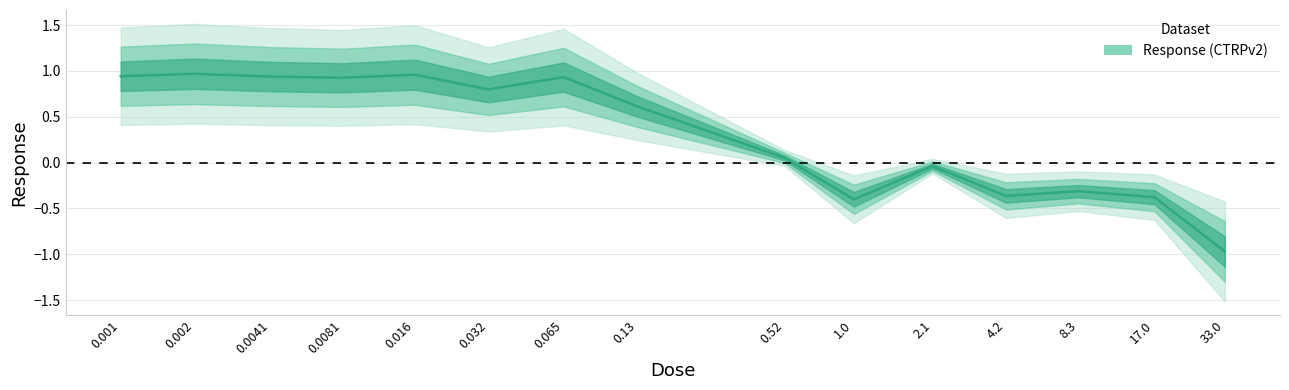

Reading left to right, transcribe all the data shown in this chart.

0.9	1.0	0.9	0.9	1.0	0.8	0.9	0.6	0.1	-0.4	-0.0	-0.4	-0.3	-0.4	-1.0